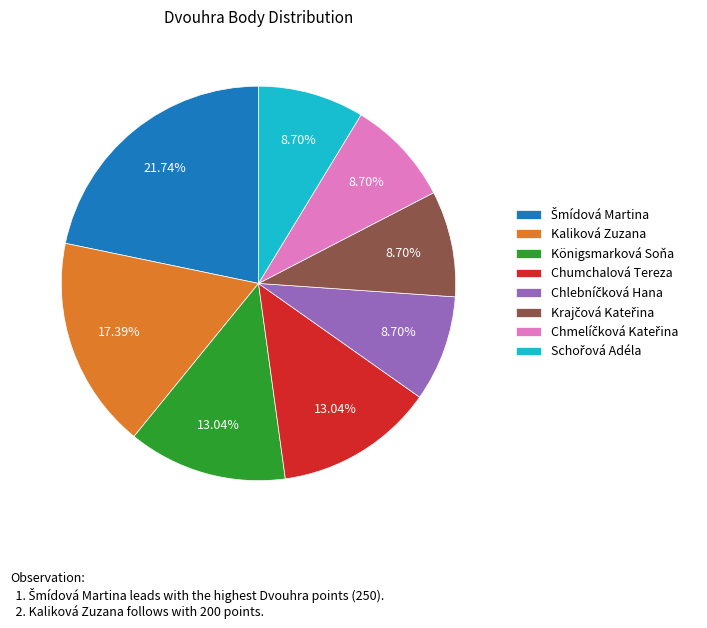

How much of the chart is everything except Königsmarková Soňa?

87.0%